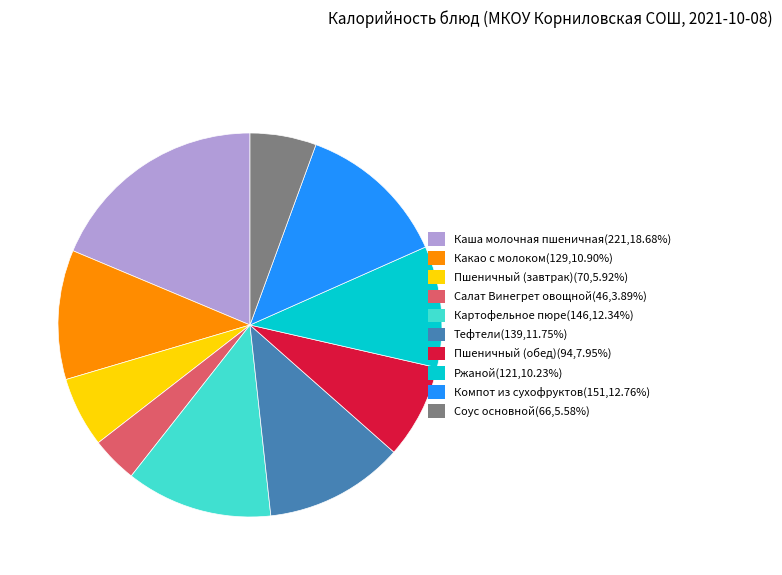

Which has a higher value, Картофельное пюре or Пшеничный (завтрак)?

Картофельное пюре